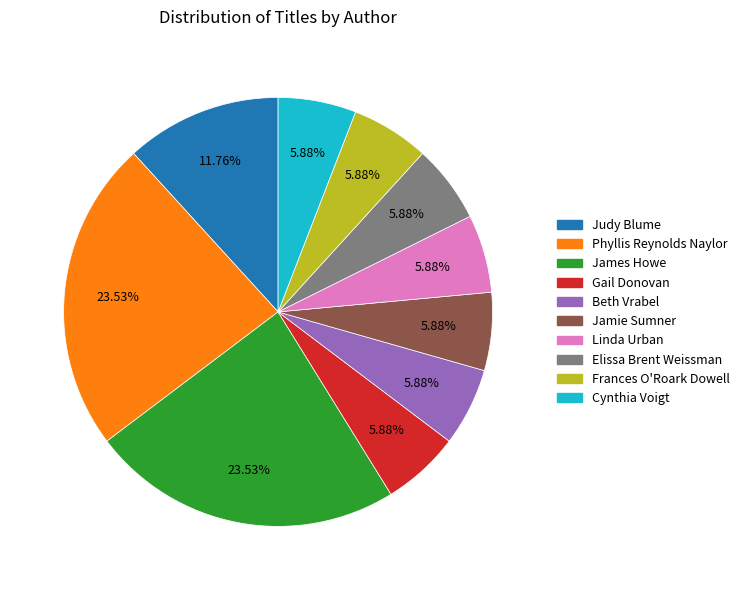

How many slices are in this pie chart?

10